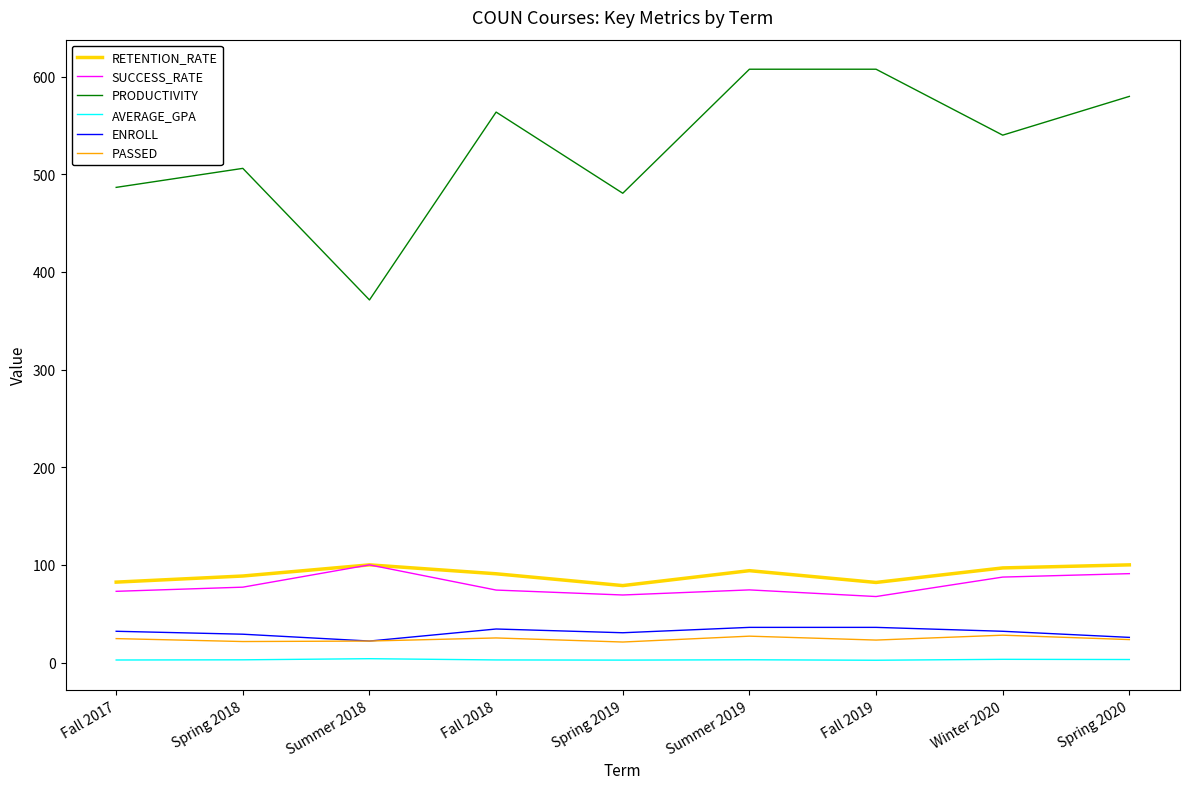

What is the minimum value for RETENTION_RATE?

78.8